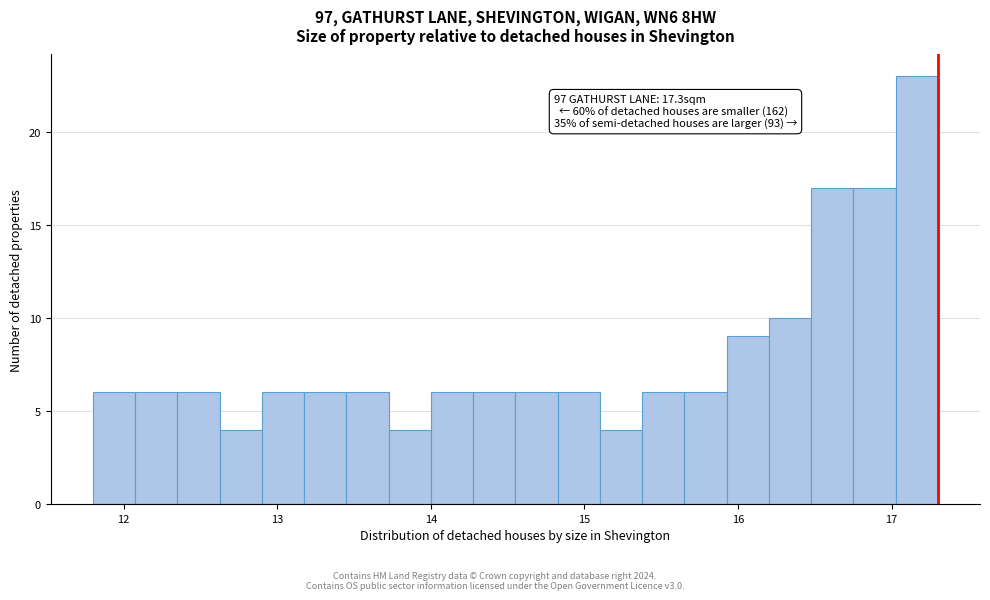

Around what value on the x-axis is the tallest bar? Give the approximate position of its centre, as read against the axis.

17.2